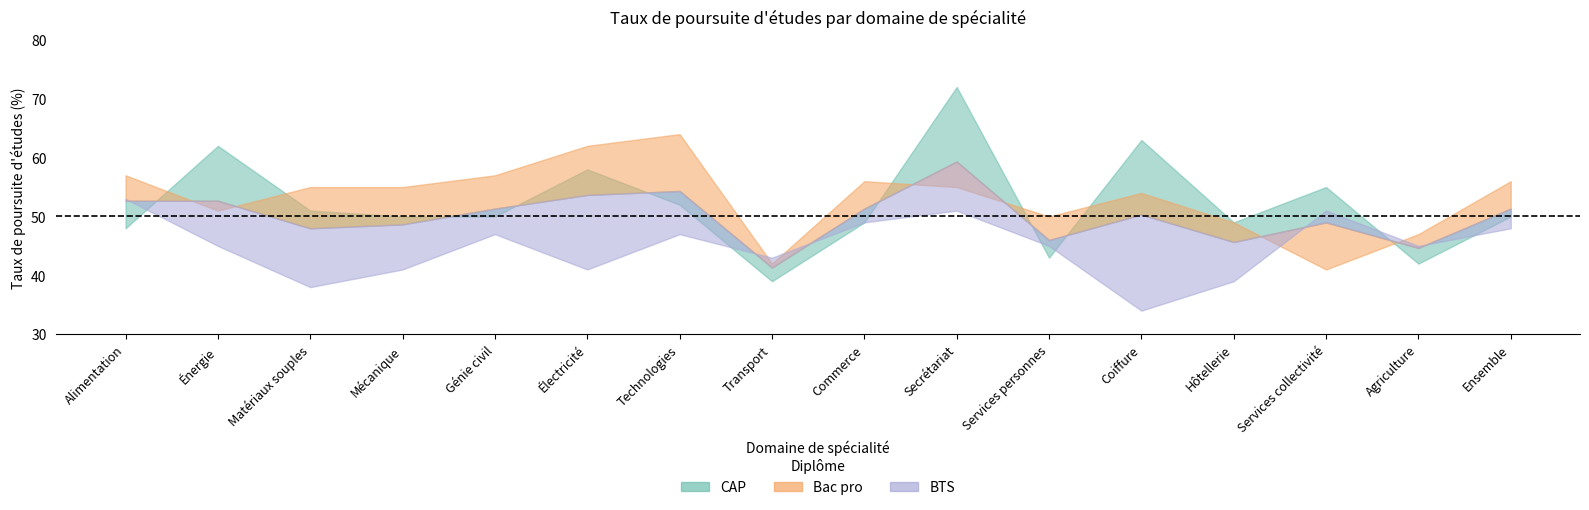

At which label does Bac pro reach its peak?

Technologies